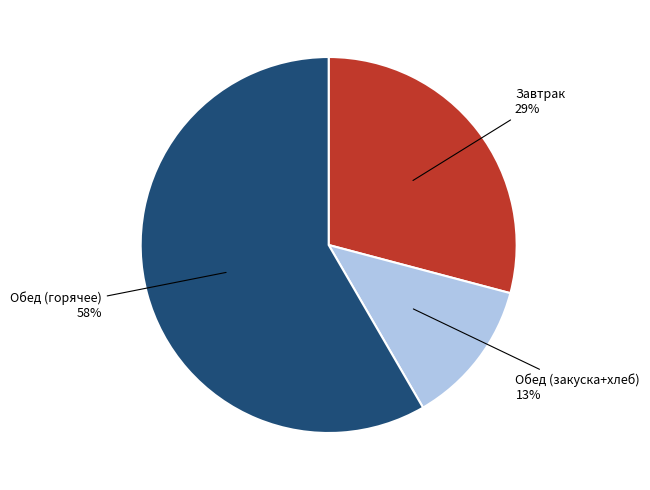

To the nearest percent, what is the average slice percentage?

33%